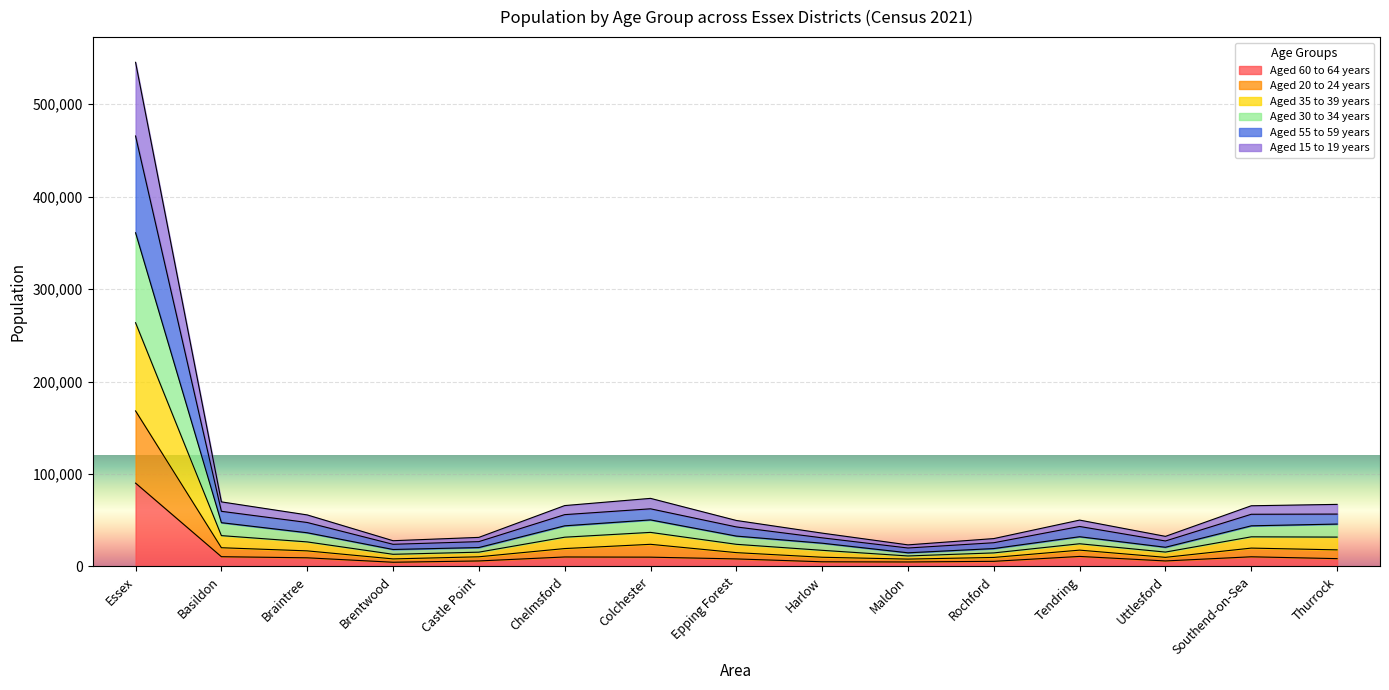

At which category is the sum across all series the highest?

Essex